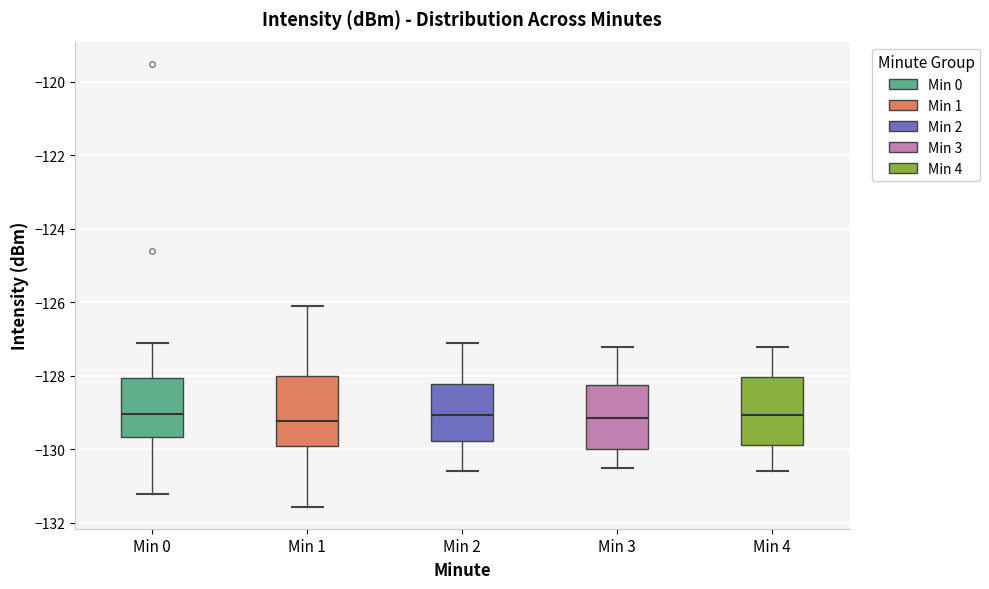

Where does the upper whisker of the box for Min 0 end on the y-axis? The values are not printed on the chart, so give them approximately, as read against the axis.

-127.2